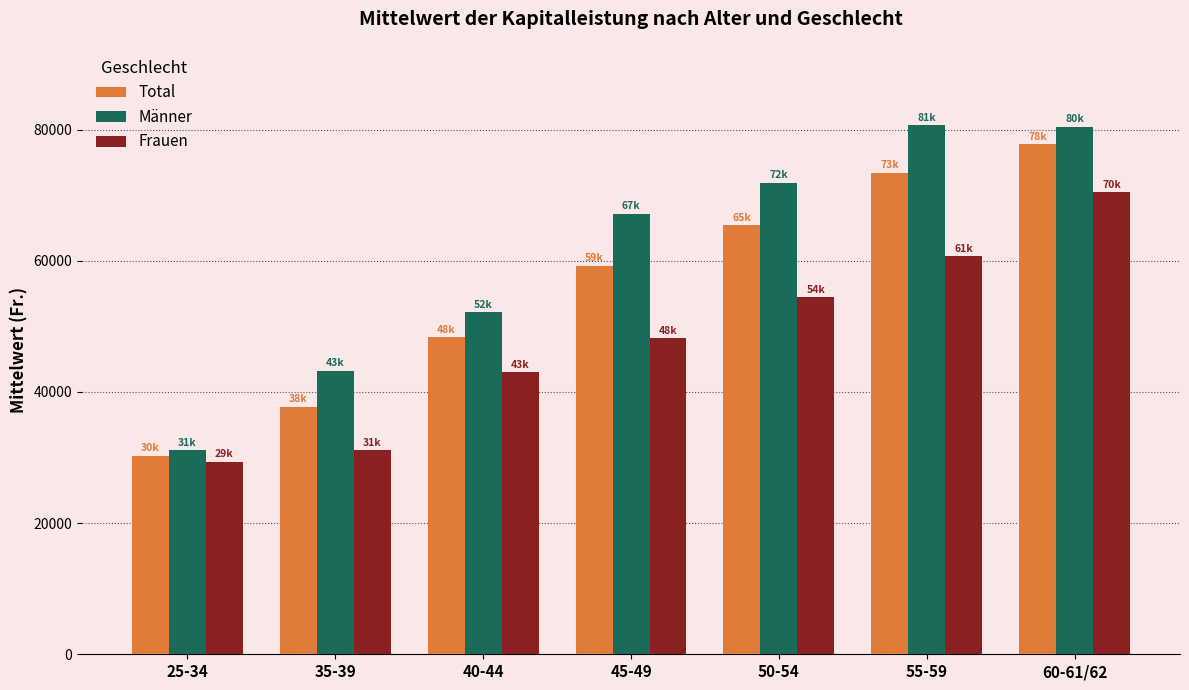

At how many categories does at least one series exceed 69843?

3